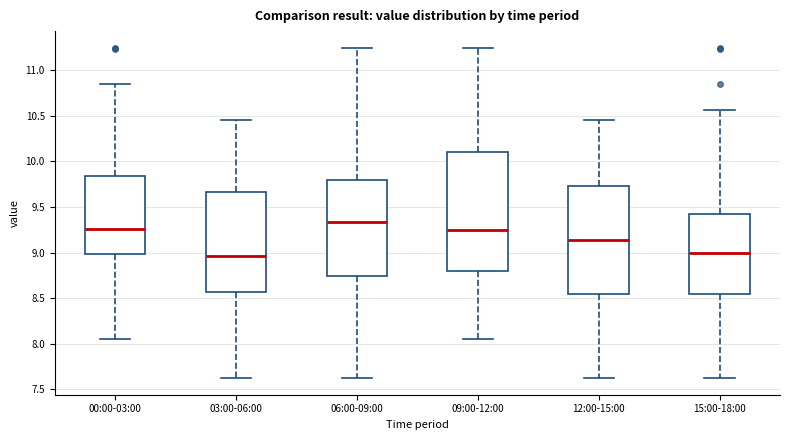

Reading left to right, transcribe this box plot: for each box, give where its median line is, the range the box spans, and where its two whiskers end, as read against the y-axis. The values are not printed on the chart, so give them approximately, as read against the axis.

00:00-03:00: median 9.25, box 9.00 to 9.85, whiskers 8.05 to 10.85
03:00-06:00: median 8.95, box 8.55 to 9.65, whiskers 7.60 to 10.45
06:00-09:00: median 9.35, box 8.75 to 9.80, whiskers 7.60 to 11.25
09:00-12:00: median 9.25, box 8.80 to 10.10, whiskers 8.05 to 11.25
12:00-15:00: median 9.15, box 8.55 to 9.75, whiskers 7.60 to 10.45
15:00-18:00: median 9.00, box 8.55 to 9.45, whiskers 7.60 to 10.55